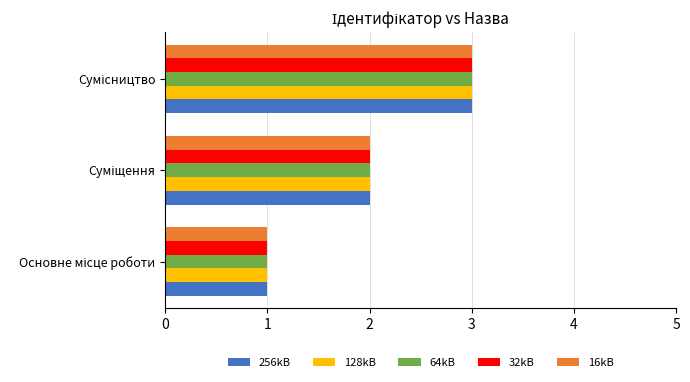

What is the highest value of the 64kB series?

3